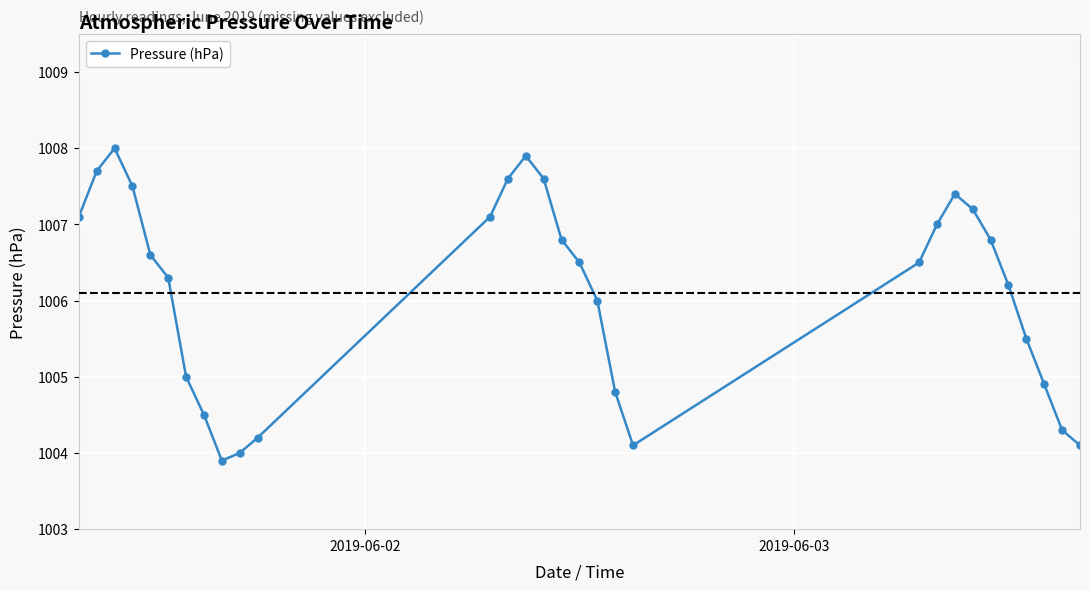

Reading left to right, extract all data points from this chart.

1007.1	1007.7	1008.0	1007.5	1006.6	1006.3	1005.0	1004.5	1003.9	1004.0	1004.2	1007.1	1007.6	1007.9	1007.6	1006.8	1006.5	1006.0	1004.8	1004.1	1006.5	1007.0	1007.4	1007.2	1006.8	1006.2	1005.5	1004.9	1004.3	1004.1